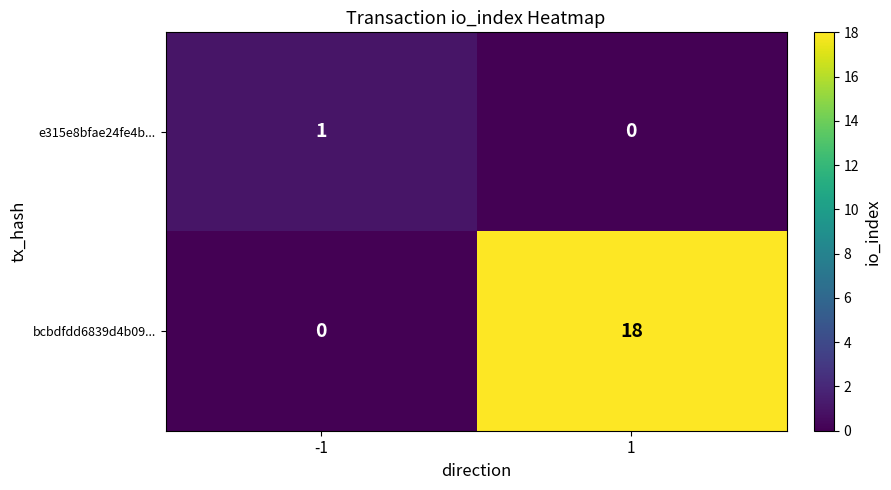

Which series changed the most between -1 and 1?

bcbdfdd6839d4b09...